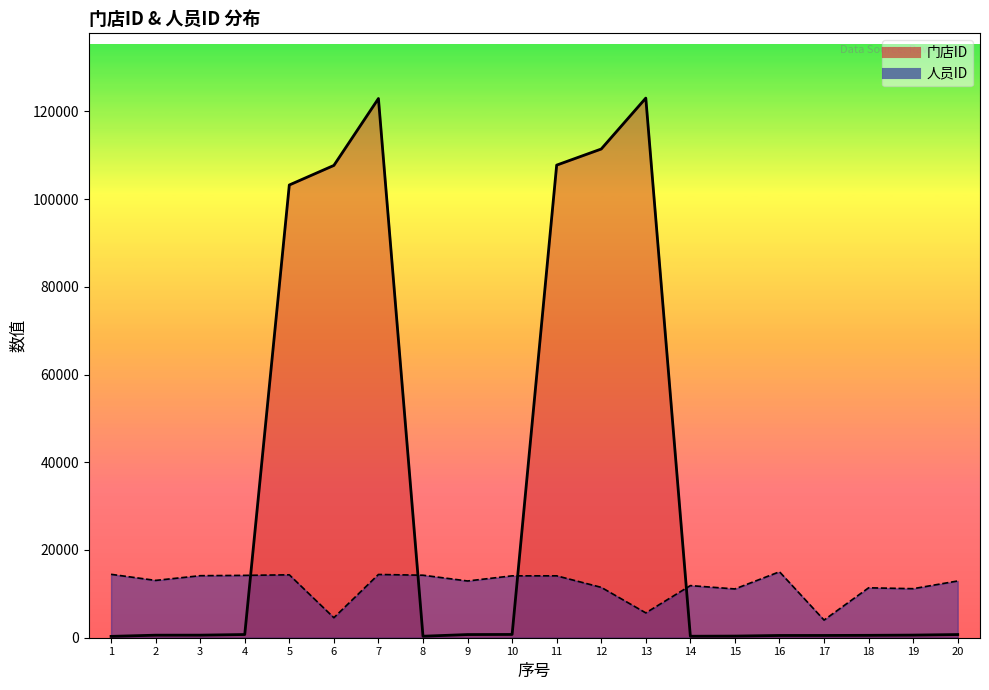

Which has a higher value, 20 or 12?

12